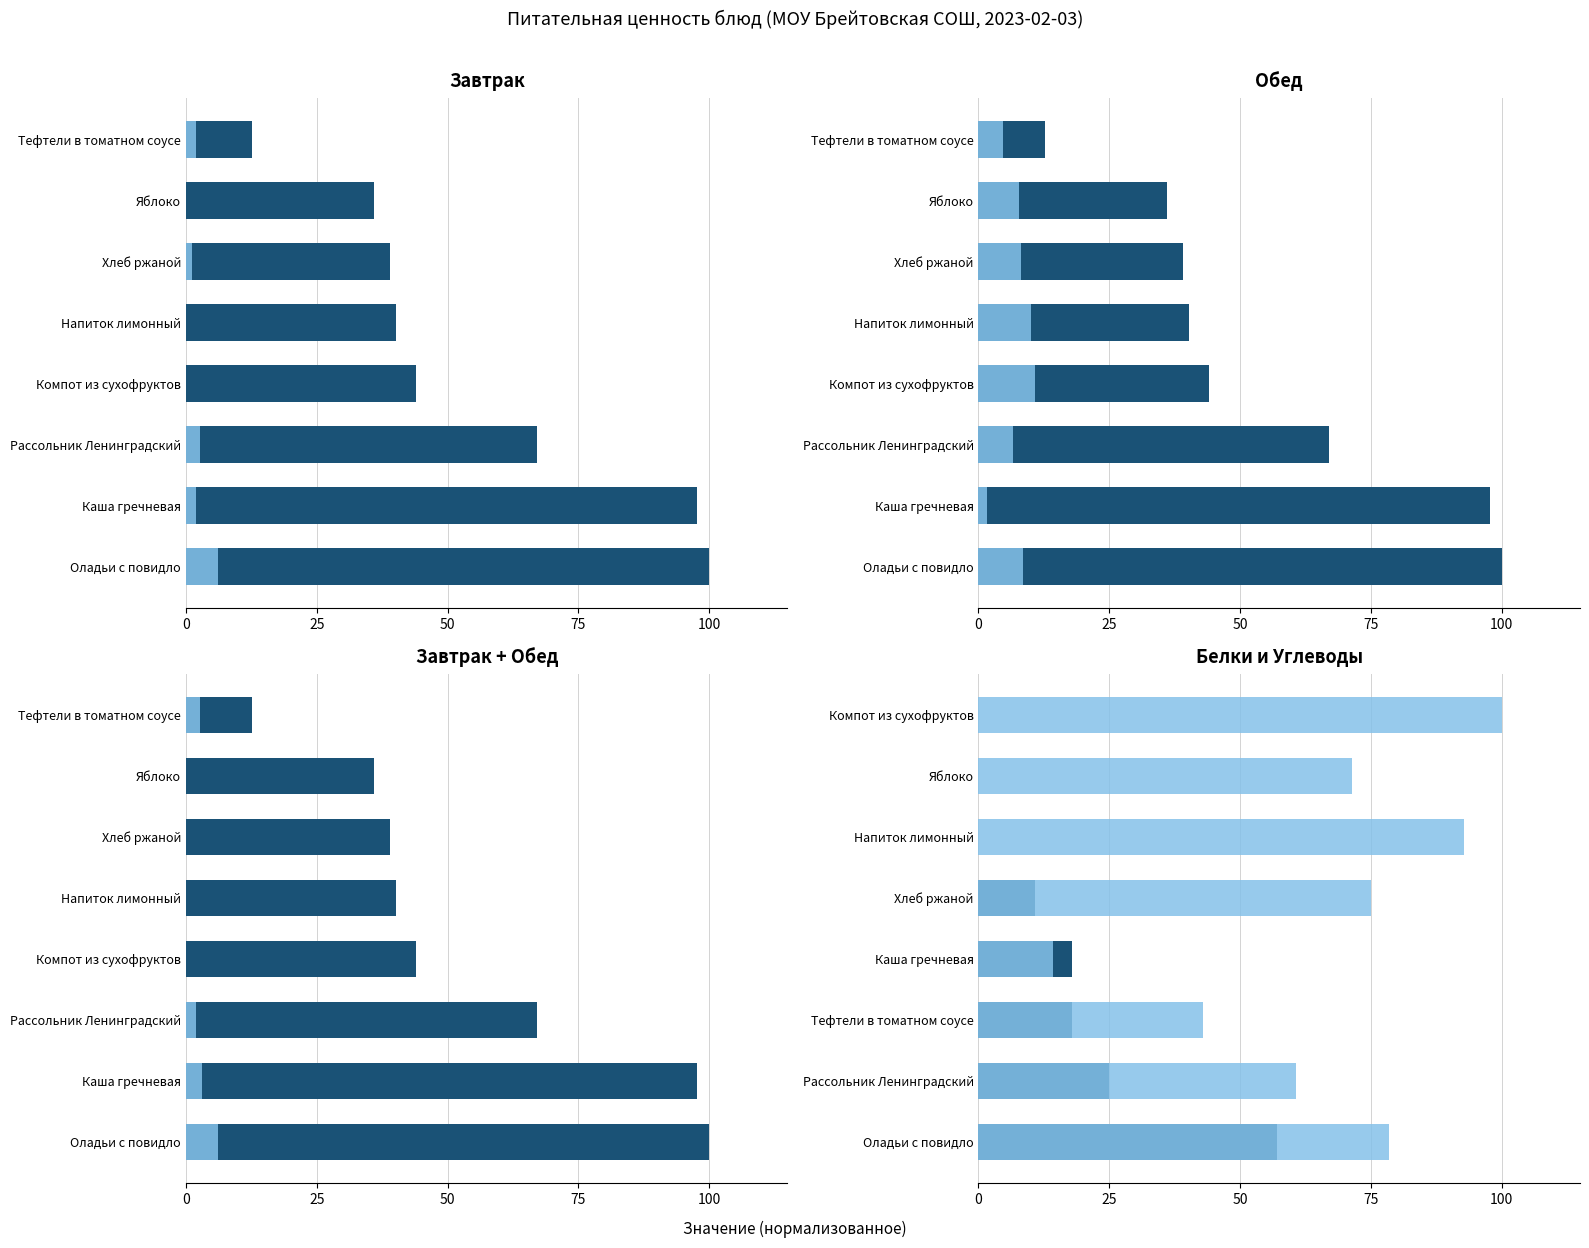

What is the highest value of the Жиры series?

6.1